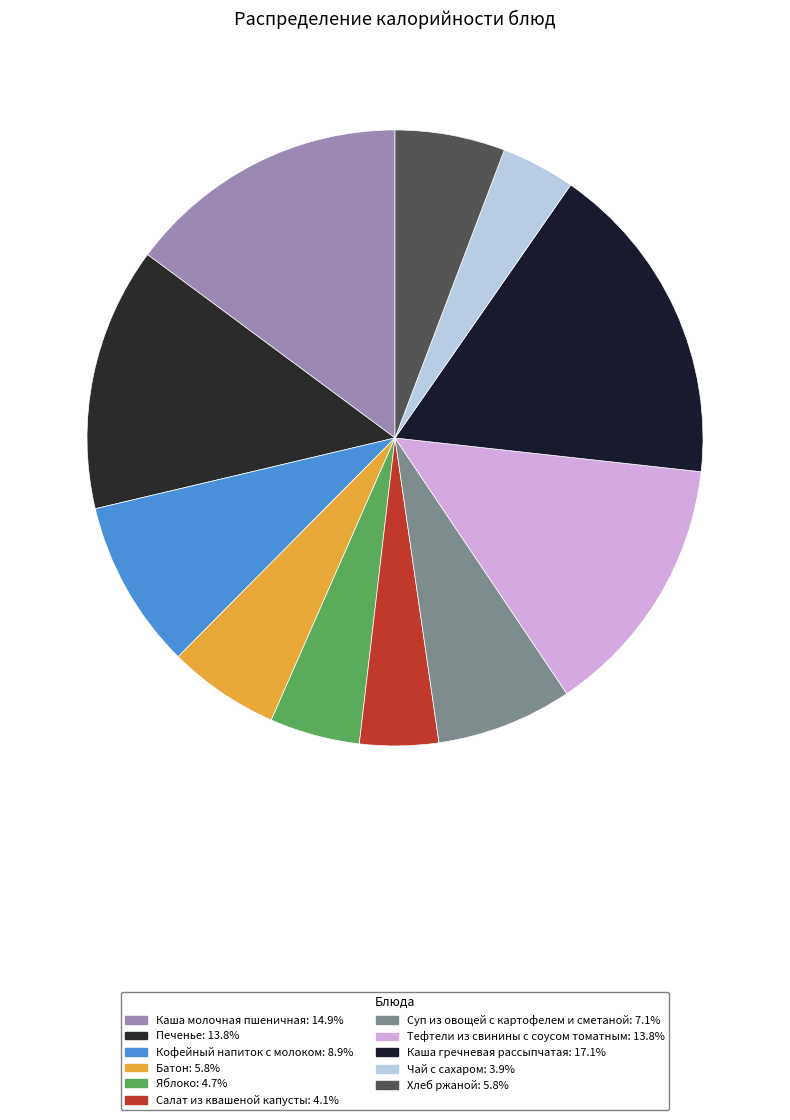

How many segments does this pie chart have?

11